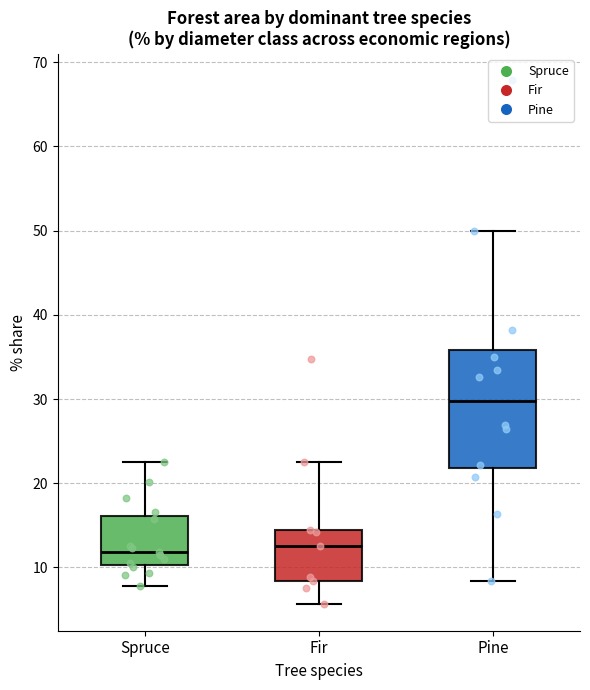

Reading left to right, read every box against the y-axis: the position of its median line, the range the box covers, and the ends of its whiskers. The values are not printed on the chart, so give them approximately, as read against the axis.

Spruce: median 12, box 10 to 16, whiskers 8 to 23
Fir: median 13, box 8 to 14, whiskers 6 to 23
Pine: median 30, box 22 to 36, whiskers 8 to 50